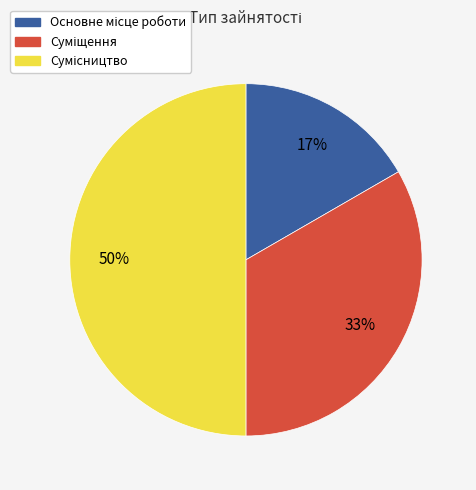

To the nearest percent, what is the difference between the largest and smallest slice percentages?

33%